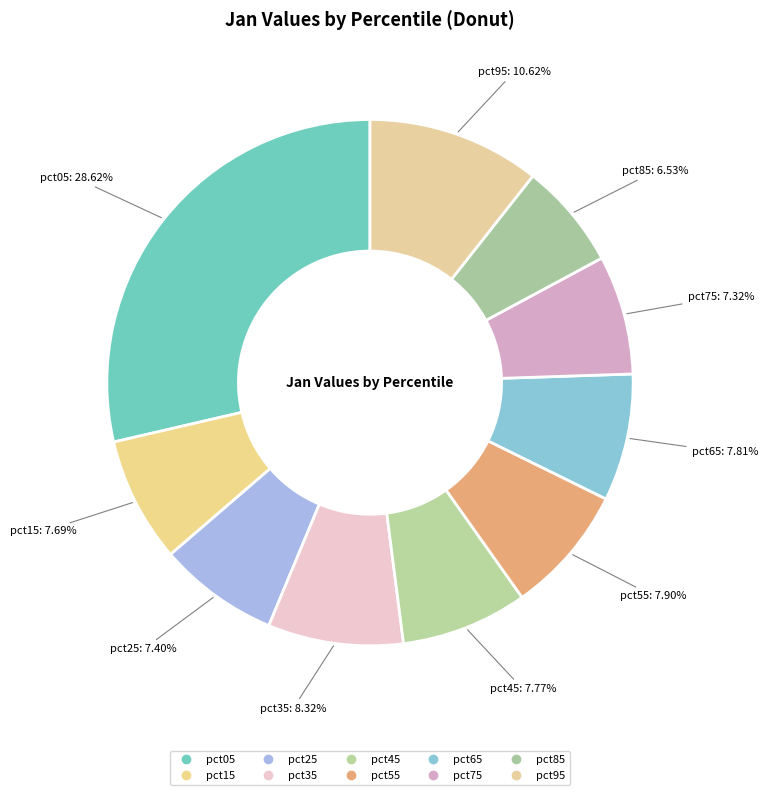

How many slices are in this pie chart?

10